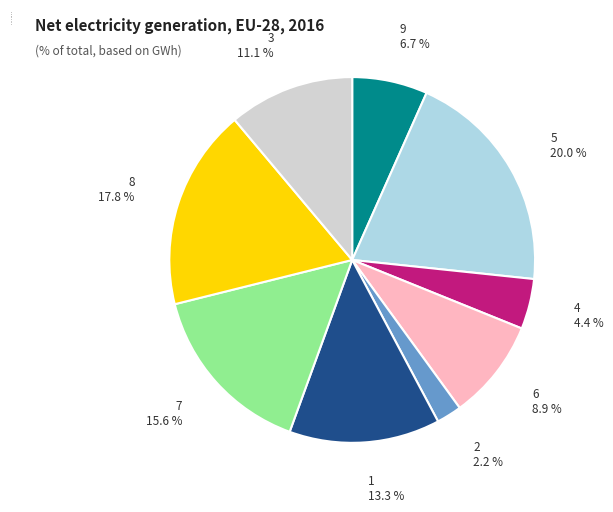

What percentage do 7 and 4 together represent?

20.0%